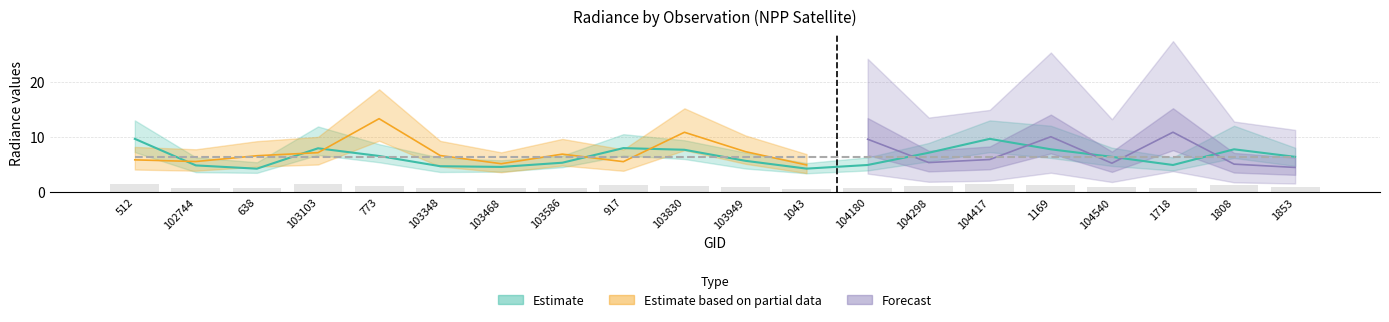

Reading right to left, list all the values displayed in this chart.

rade9_bin_mdn: 1853=6.4	1808=7.8	1718=4.9	104540=6.4	1169=7.8	104417=9.7	104298=7.2	104180=4.9	1043=4.3	103949=5.7	103830=7.7	917=8.0	103586=5.3	103468=4.6	103348=4.7	773=6.6	103103=8.0	638=4.3	102744=4.9	512=9.7
rade9_bin_1q: 1853=1.0	1808=1.4	1718=0.8	104540=1.0	1169=1.4	104417=1.5	104298=1.1	104180=0.8	1043=0.7	103949=0.9	103830=1.2	917=1.3	103586=0.8	103468=0.7	103348=0.7	773=1.1	103103=1.4	638=0.7	102744=0.7	512=1.5